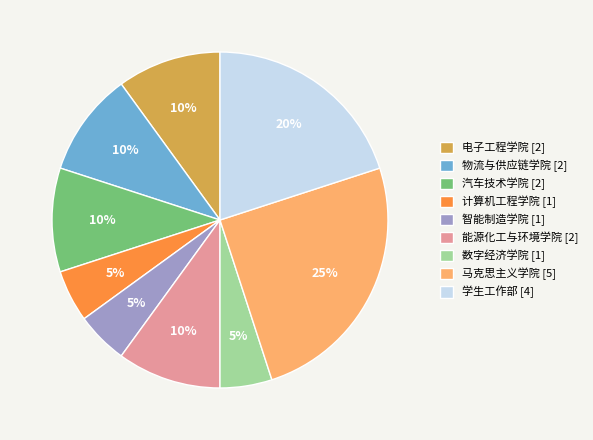

To the nearest percent, what percentage of the pie is 智能制造学院 [1]?

5%